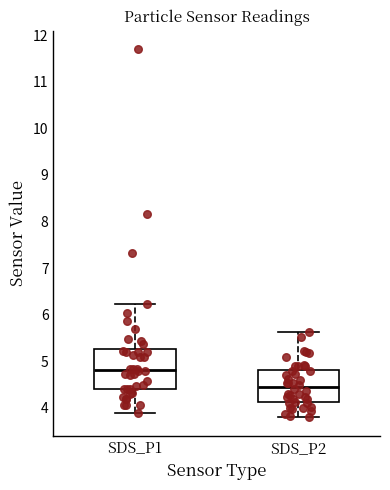

Reading left to right, read every box against the y-axis: the position of its median line, the range the box covers, and the ends of its whiskers. The values are not printed on the chart, so give them approximately, as read against the axis.

SDS_P1: median 4.8, box 4.4 to 5.3, whiskers 3.9 to 6.2
SDS_P2: median 4.5, box 4.1 to 4.8, whiskers 3.8 to 5.6